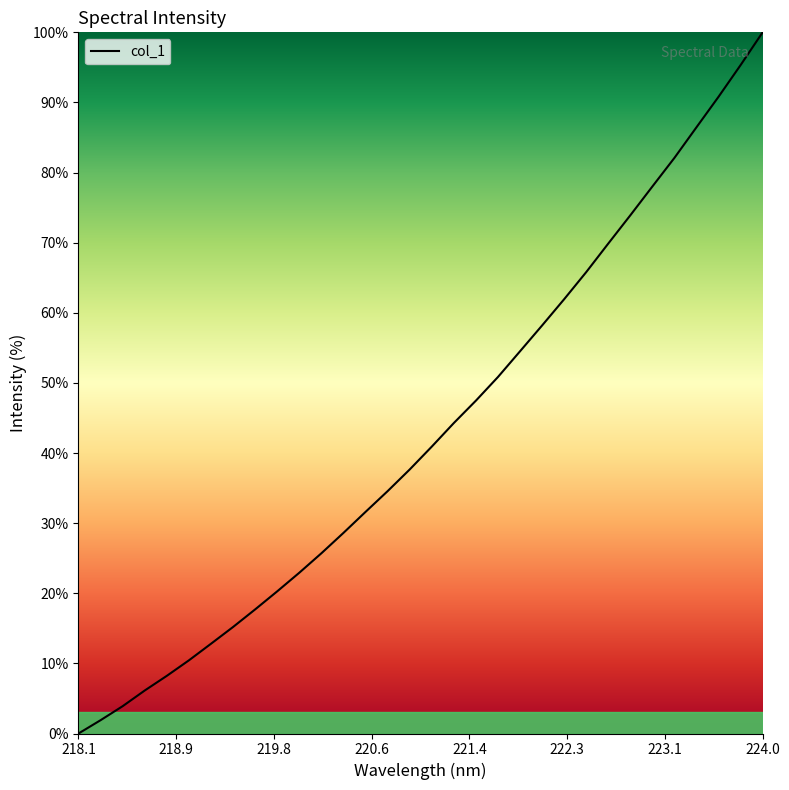

What is the average value?

43.1